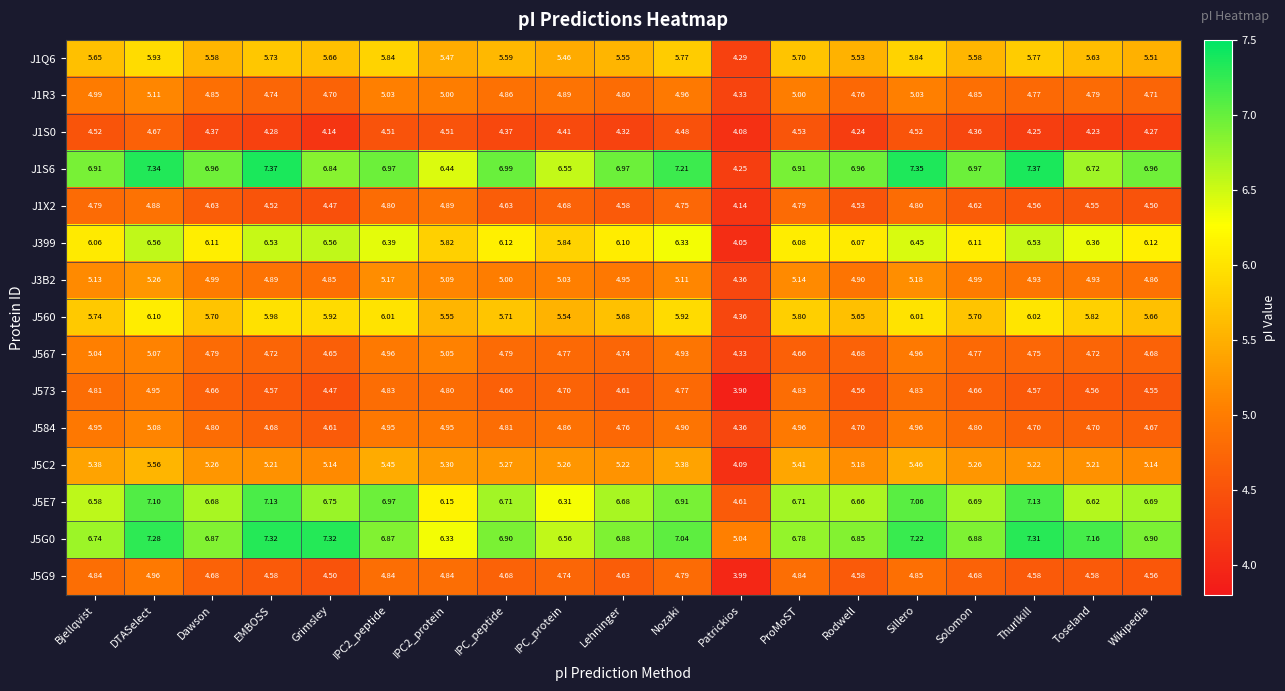

At which label does J5C2 reach its minimum?

Patrickios